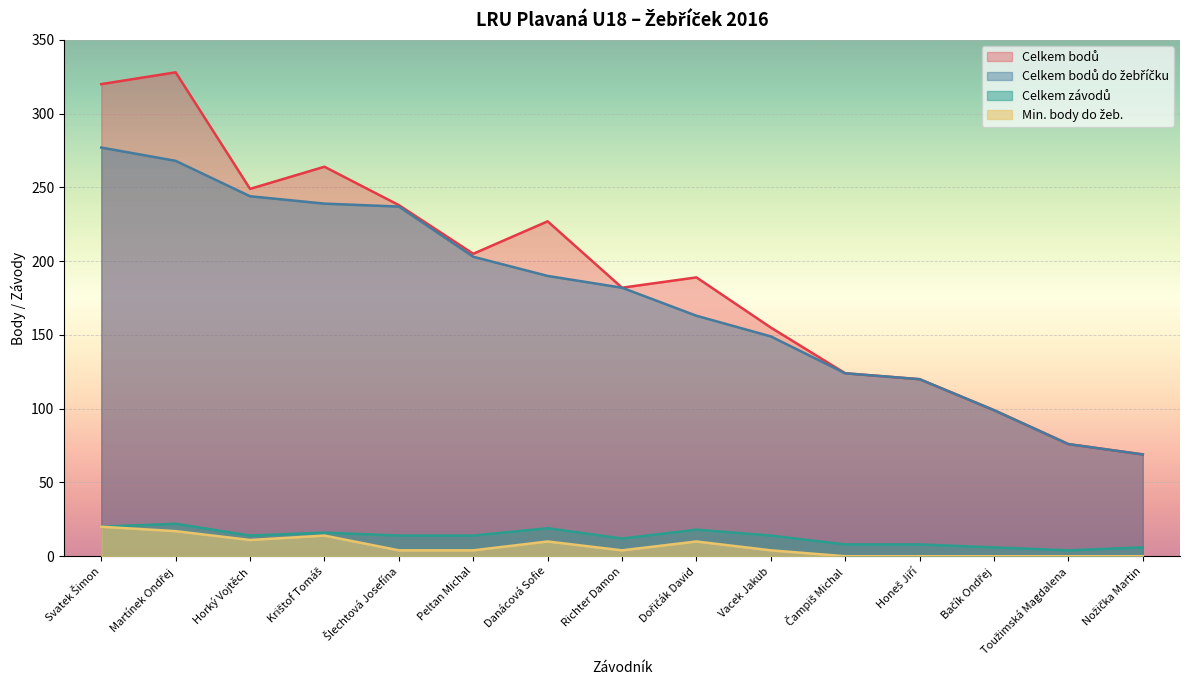

What is the value of the Celkem bodů do žebříčku point at the 3rd from the left?

244